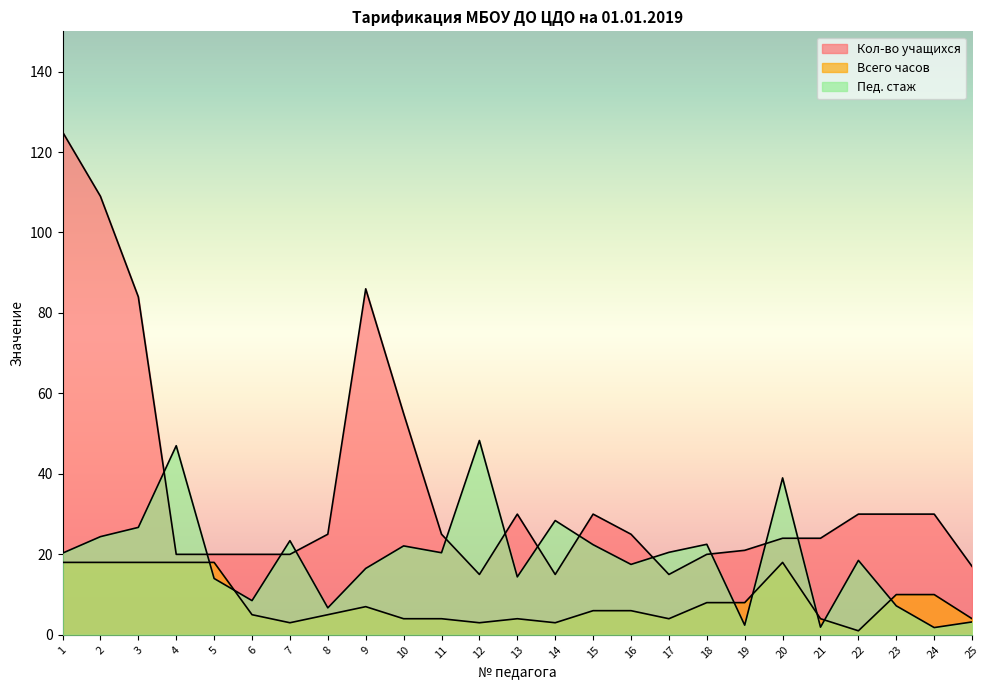

True or false: Кол-во учащихся and Всего часов cross at least once.

False